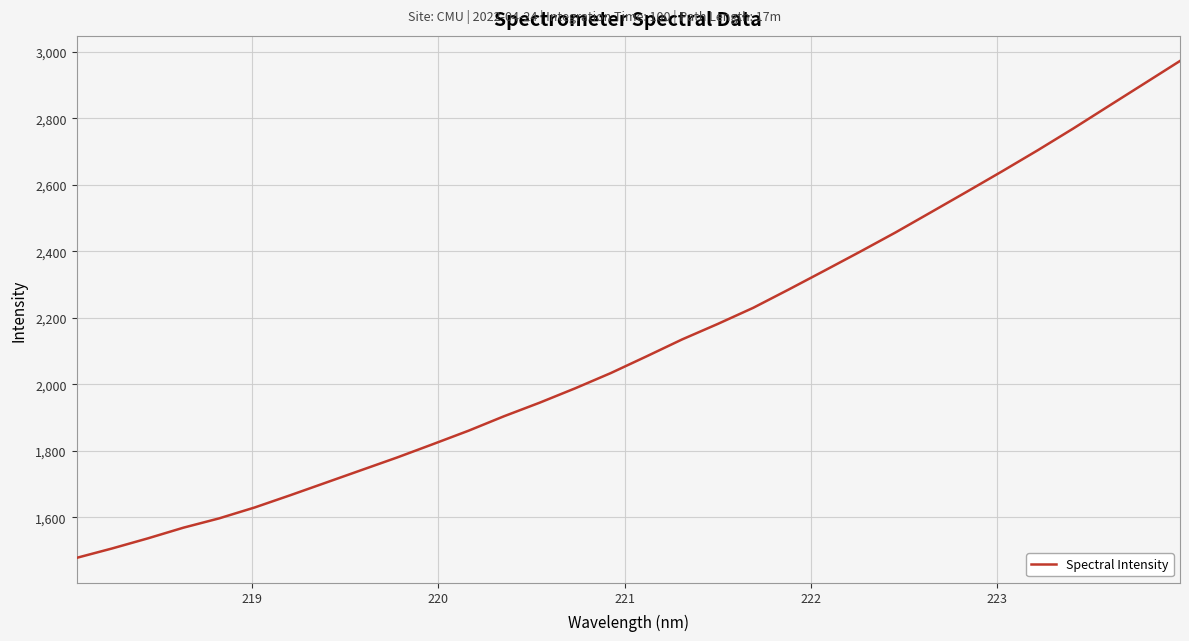

What is the maximum value shown in the chart?

2972.3